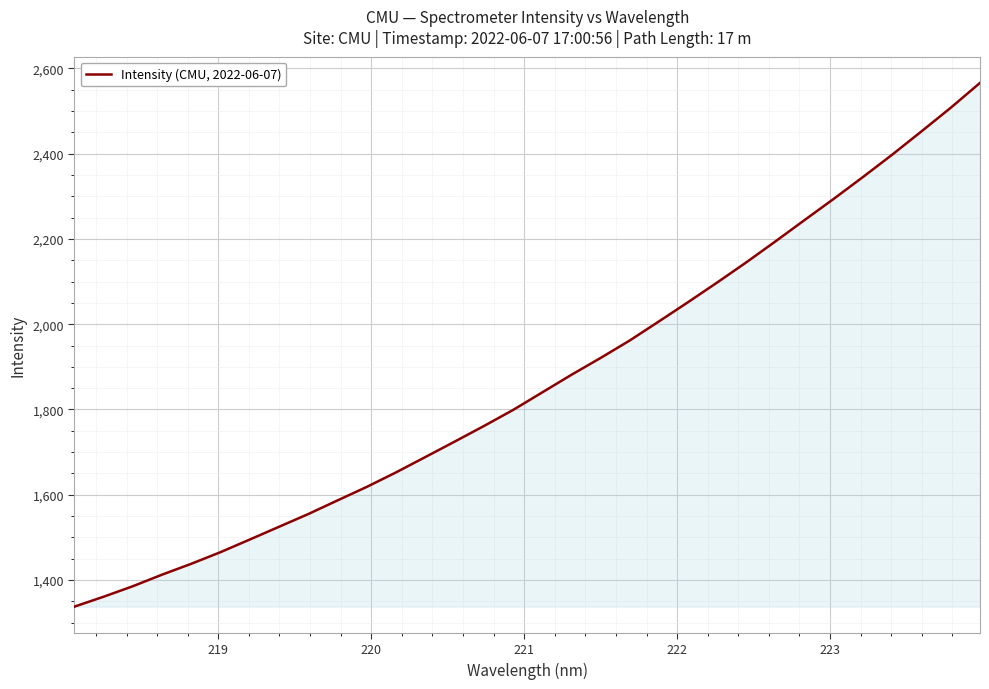

What is the maximum value shown in the chart?

2565.9